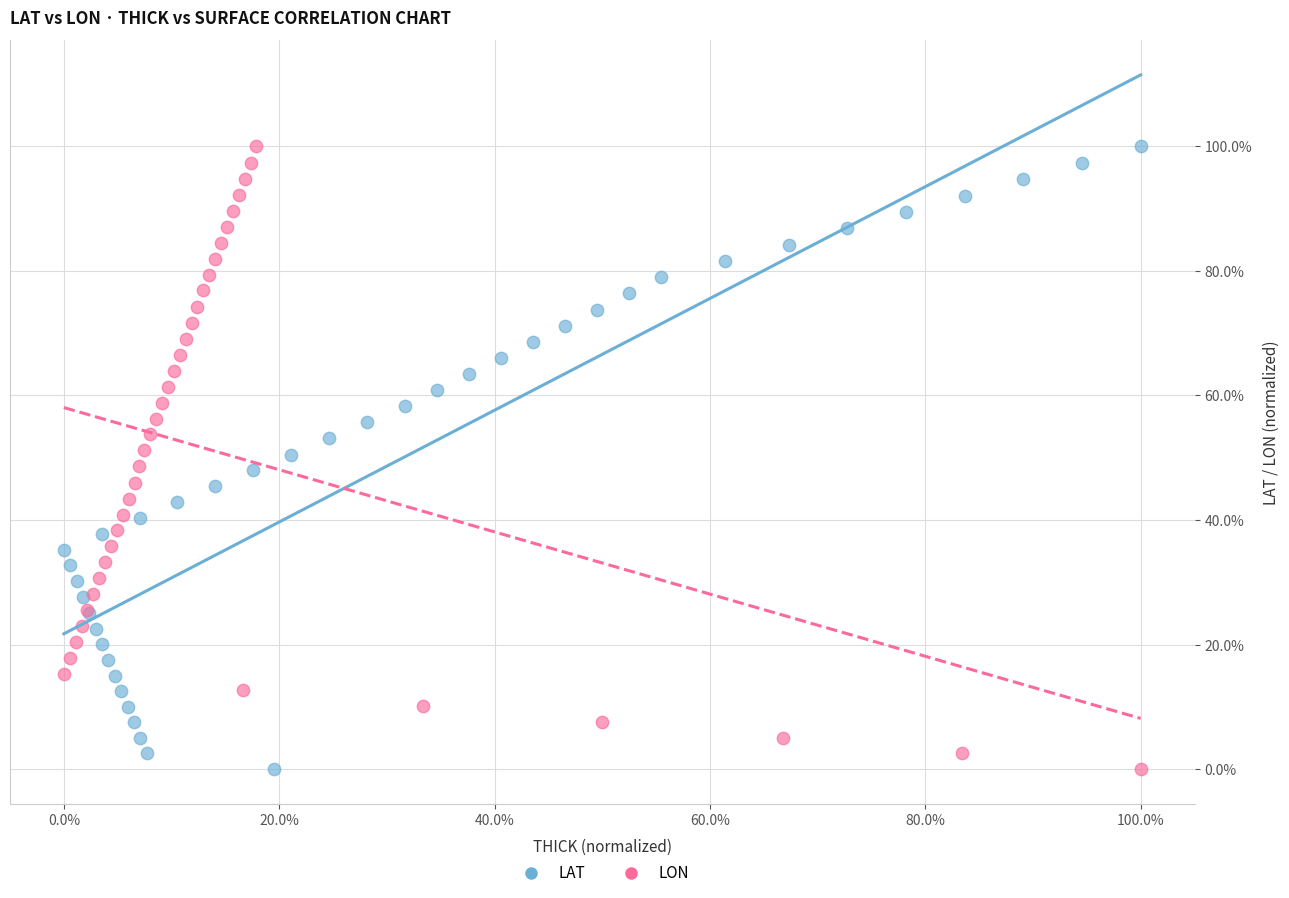

What are all the series names shown in the legend?

LAT, LON